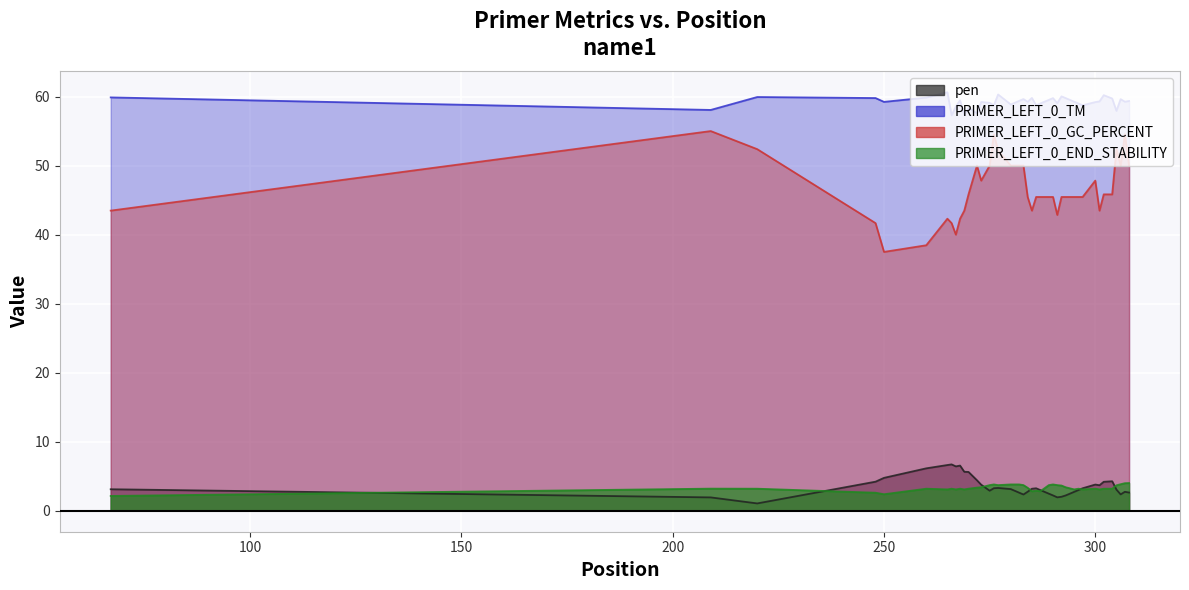

In PRIMER_LEFT_0_GC_PERCENT, how many points are lower than both neighbors (excluding endpoints)?

7